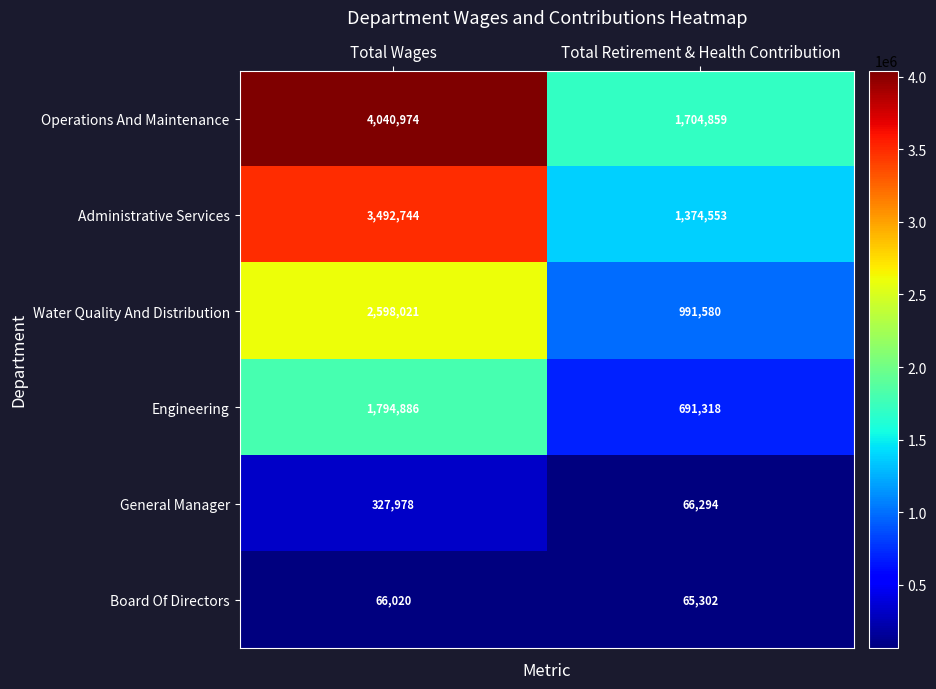

What is the maximum value shown in the chart?

4040974